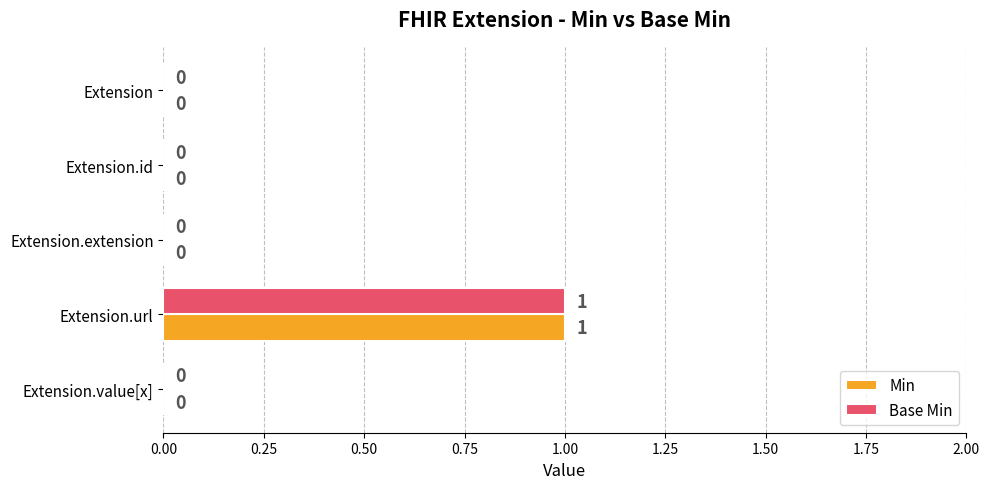

Is it true that Min equals 1 at Extension.url?

True